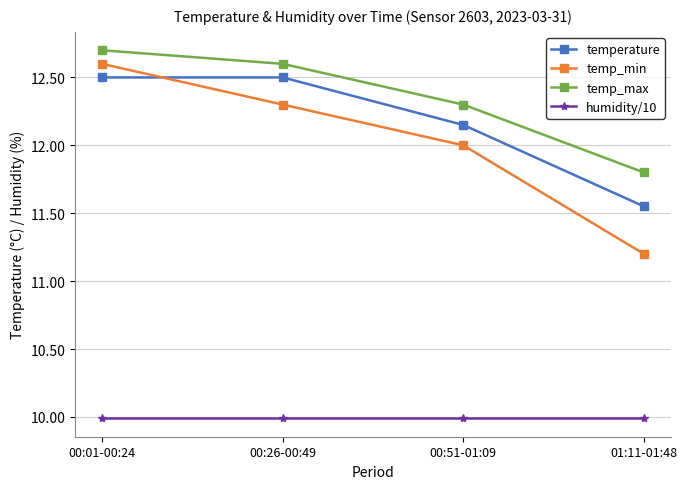

What is the difference between the second highest and second lowest values in the temp_max series?

0.3